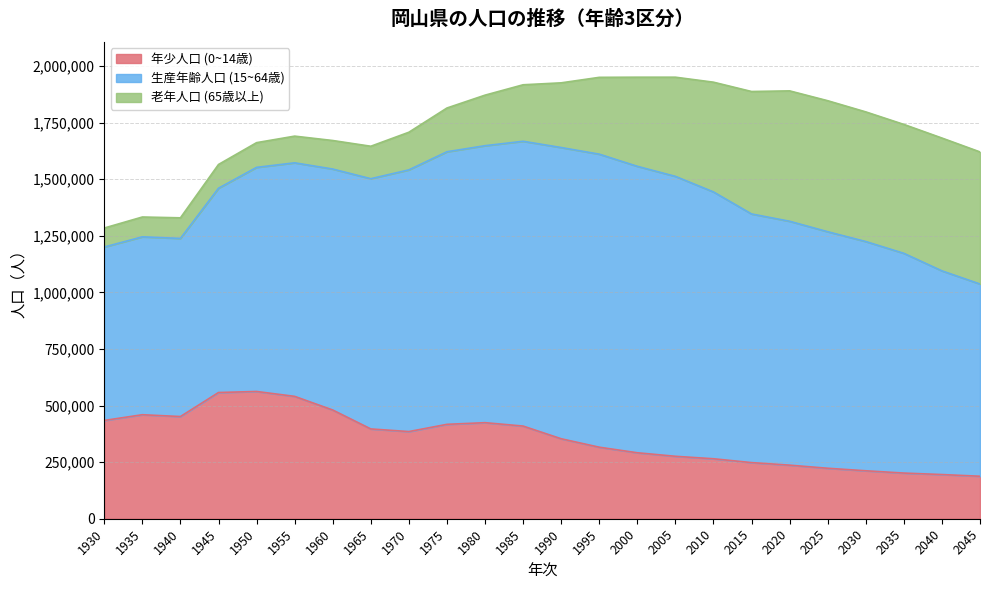

Reading right to left, list all the values displayed in this chart.

年少人口 (0~14歳): 2045=187670	2040=195127	2035=201661	2030=211784	2025=222910	2020=236635	2015=247890	2010=264853	2005=275743	2000=291346	1995=315902	1990=353191	1985=409216	1980=424254	1975=416900	1970=384967	1965=396579	1960=480141	1955=540405	1950=562044	1945=557435	1940=451300	1935=459346	1930=434079
生産年齢人口 (15~64歳): 2045=848928	2040=899617	2035=970500	2030=1012442	2025=1044634	2020=1077139	2015=1098140	2010=1178493	2005=1236318	2000=1265122	1995=1294239	1990=1286221	1985=1257858	1980=1223235	1975=1203853	1970=1155806	1965=1105115	1960=1064304	1955=1031482	1950=989764	1945=902219	1940=786723	1935=785664	1930=765956
老年人口 (65歳以上): 2045=583433	2040=586639	2035=569356	2030=572646	2025=578686	2020=575955	2015=540876	2010=484718	2005=438054	2000=393658	1995=339313	1990=285764	1985=249555	1980=223306	1975=193289	1970=166253	1965=143441	1960=126009	1955=117901	1950=109226	1945=104972	1940=90969	1935=87637	1930=83927